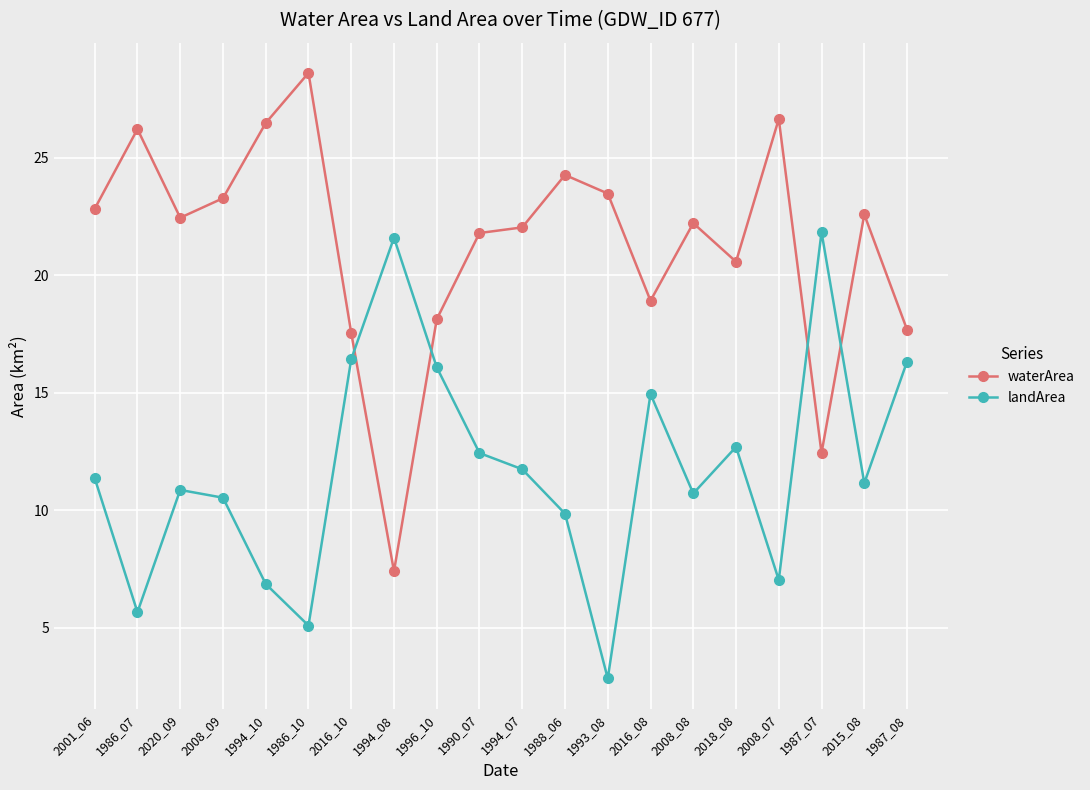

What is the average value of the landArea series?

11.8